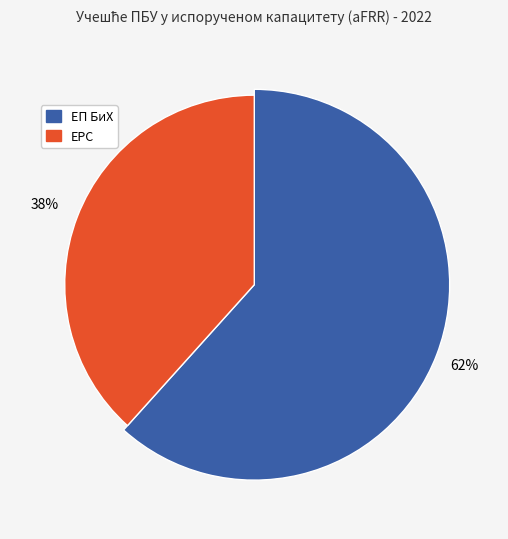

Does ЕРС account for over 50% of the chart?

No